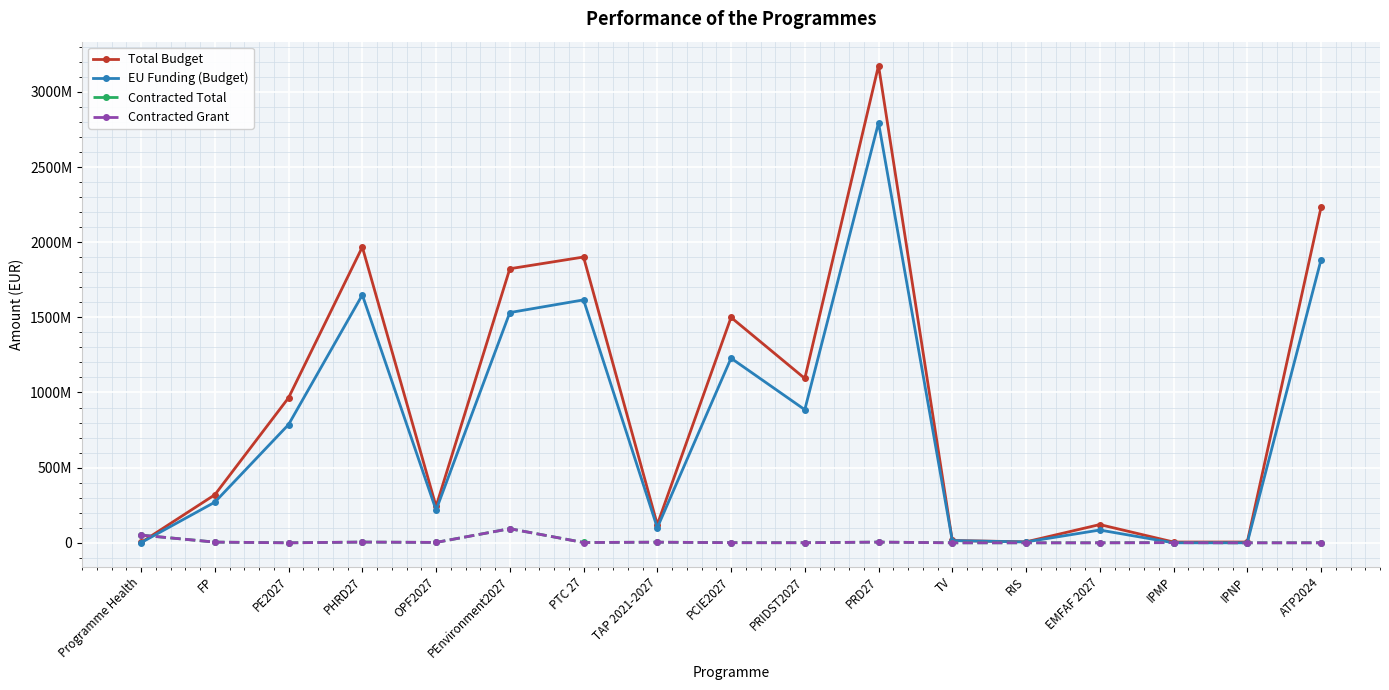

Which series has the widest spread of values?

Total Budget